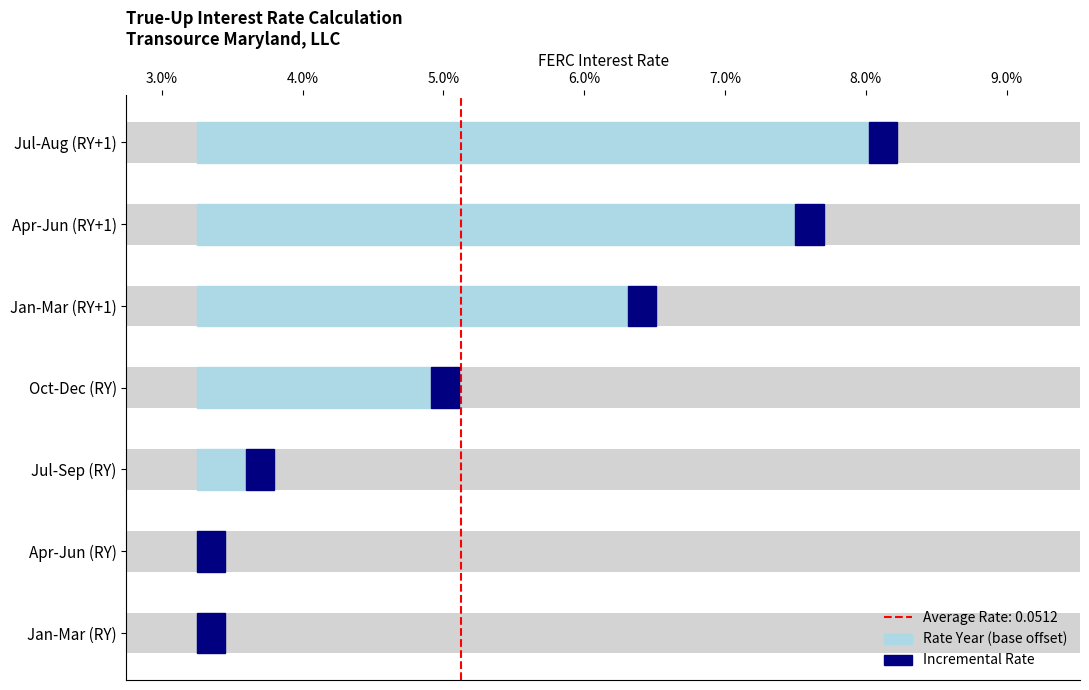

Is it true that Rate Year (base offset) equals 0.0 at Jan-Mar (RY)?

True